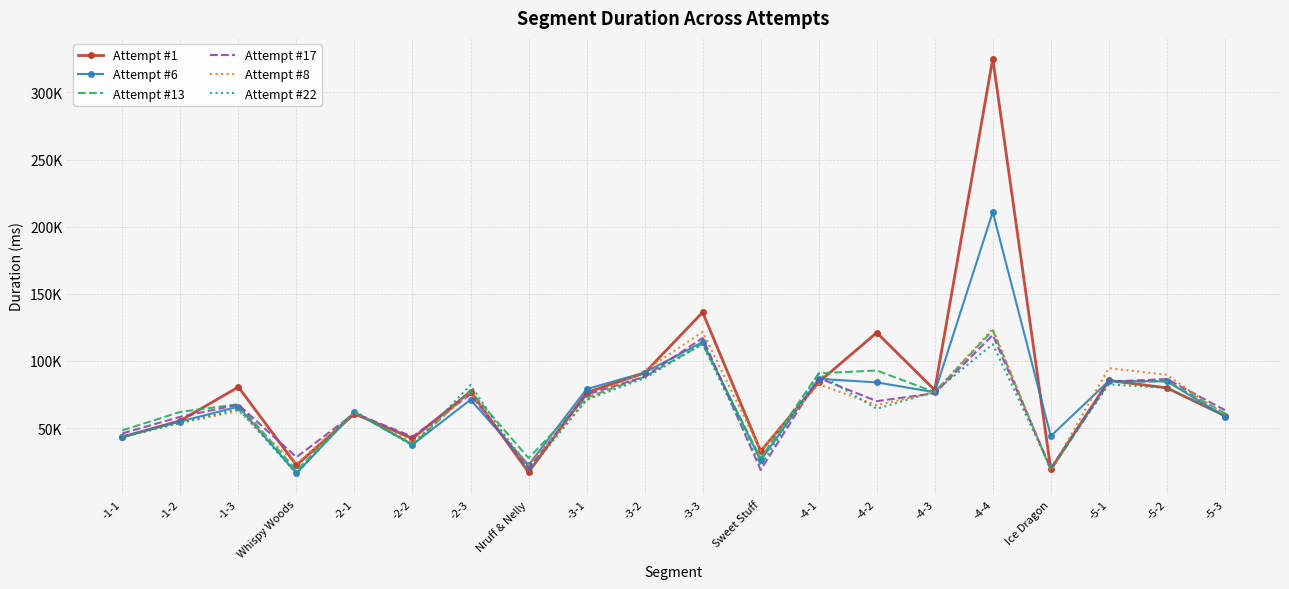

The Attempt #1 series shows 91097 at -3-2. True or false?

True